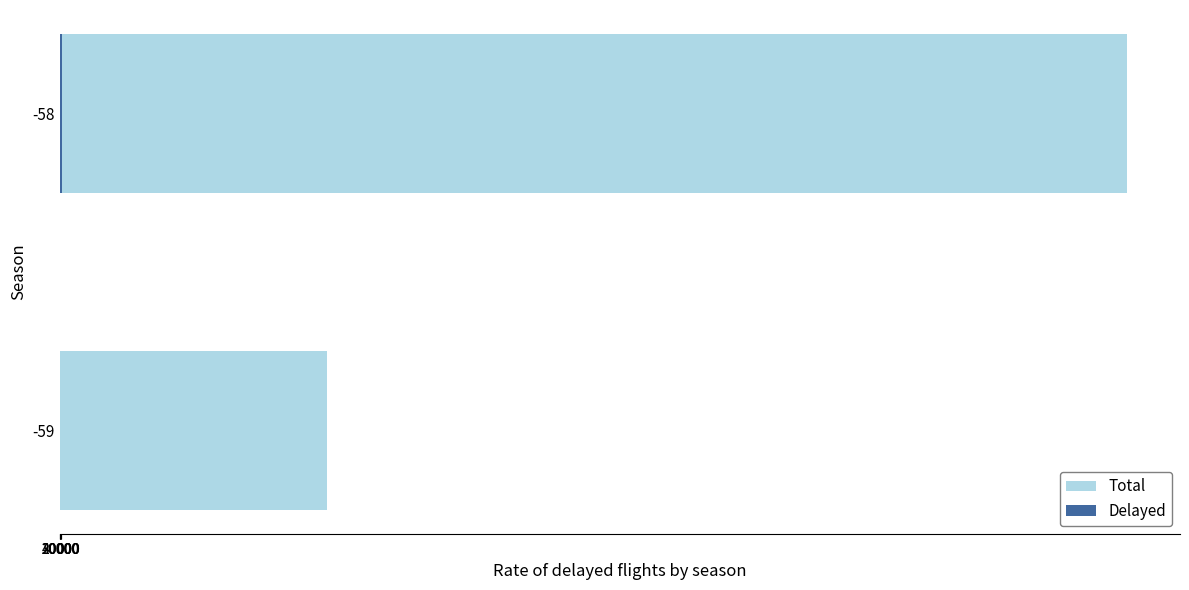

List the series in order of their peak value, highest first.

Total, Delayed